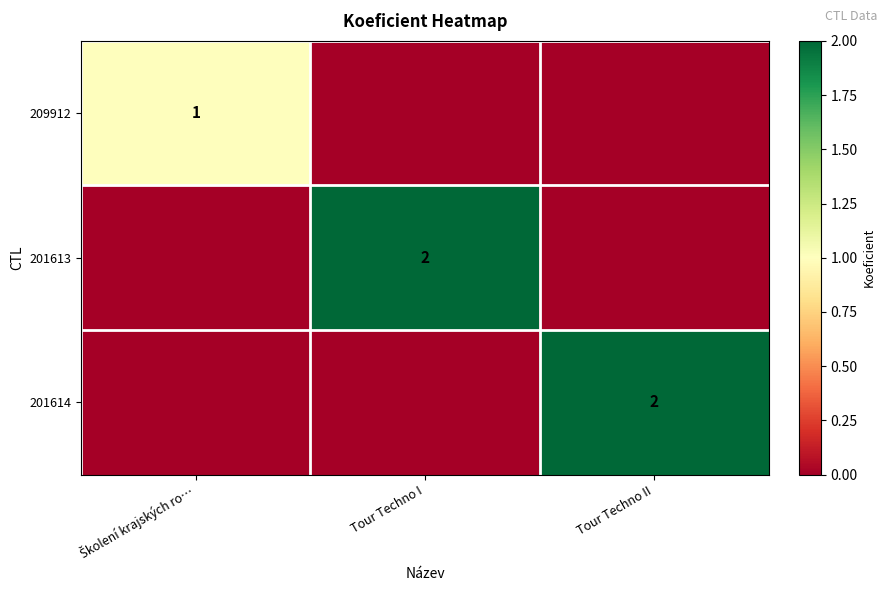

The value of 201614 at Tour Techno II is 3. True or false?

False